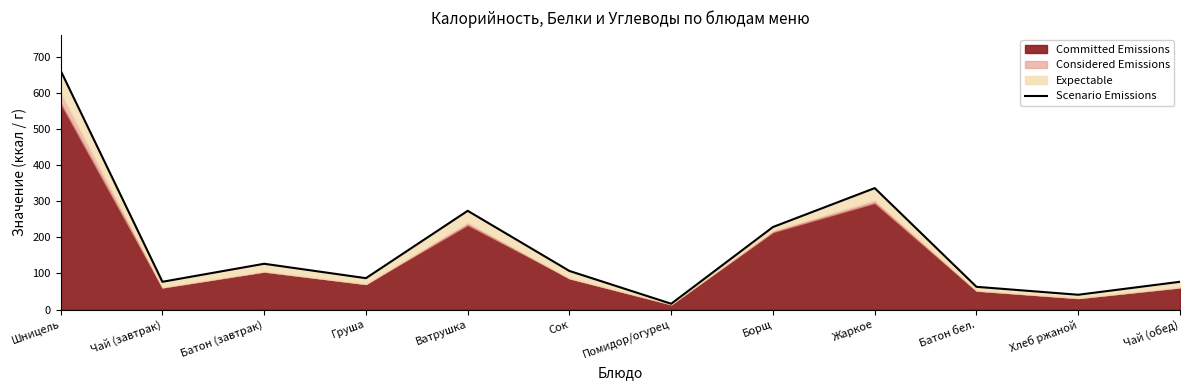

Rank the categories by value from highest to lowest.

Шницель, Жаркое, Ватрушка, Борщ, Батон (завтрак), Сок, Груша, Чай (завтрак), Чай (обед), Батон бел., Хлеб ржаной, Помидор/огурец